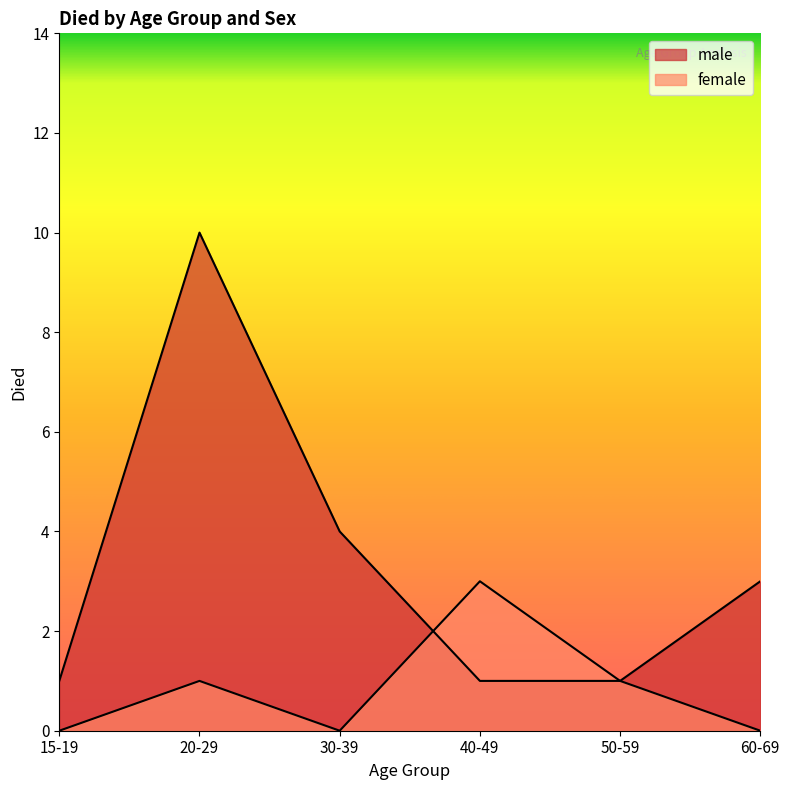

How many distinct data groups are displayed?

2